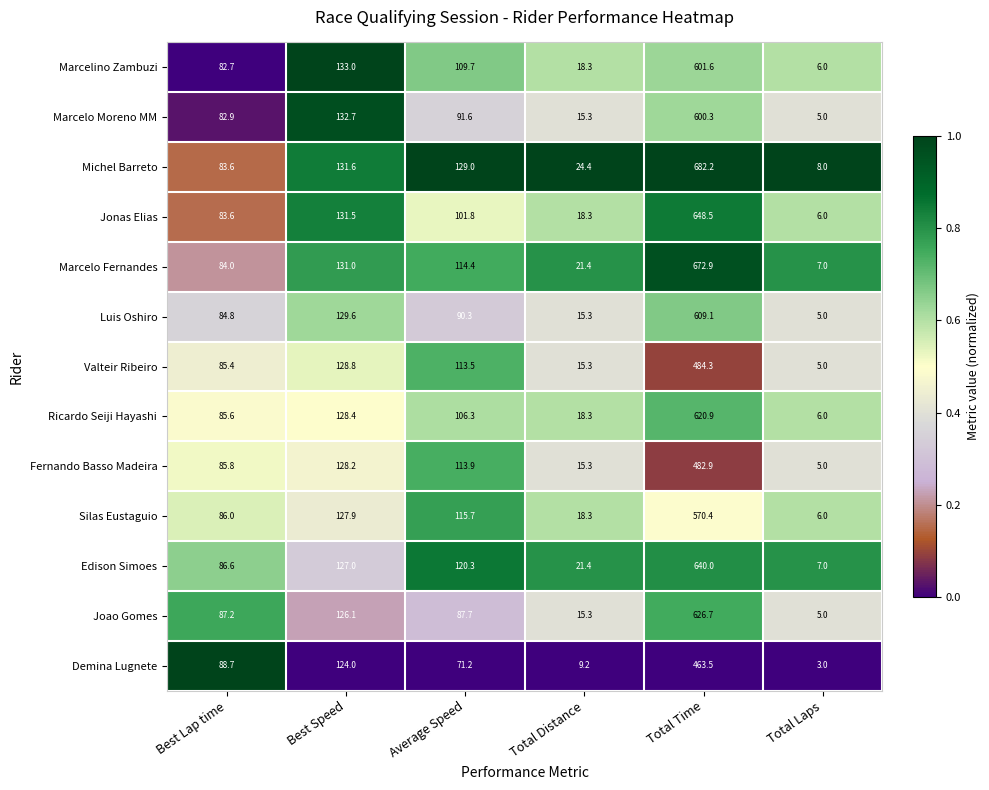

How many categories are shown in the chart?

6